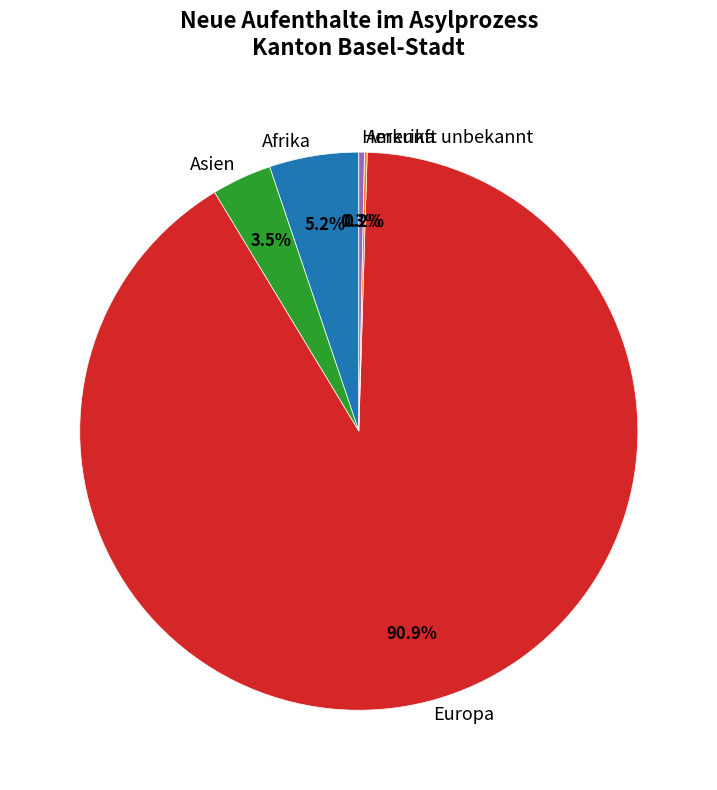

Which slice is the largest?

Europa